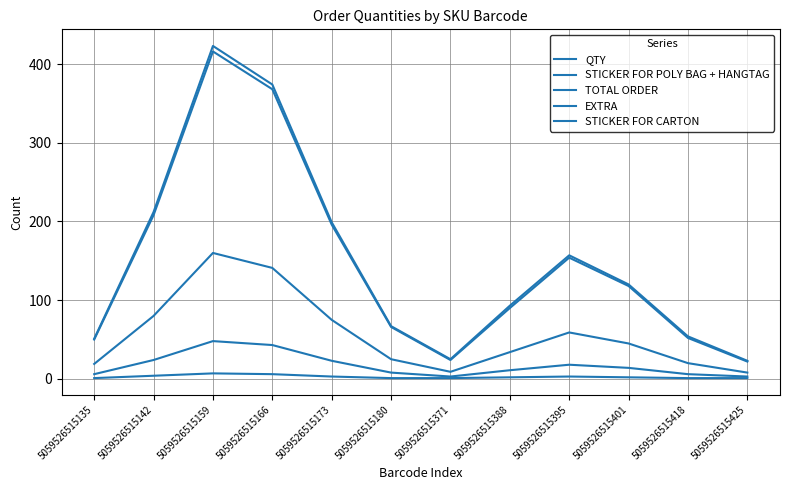

Where is STICKER FOR CARTON nearest to the value 4?

5059526515142